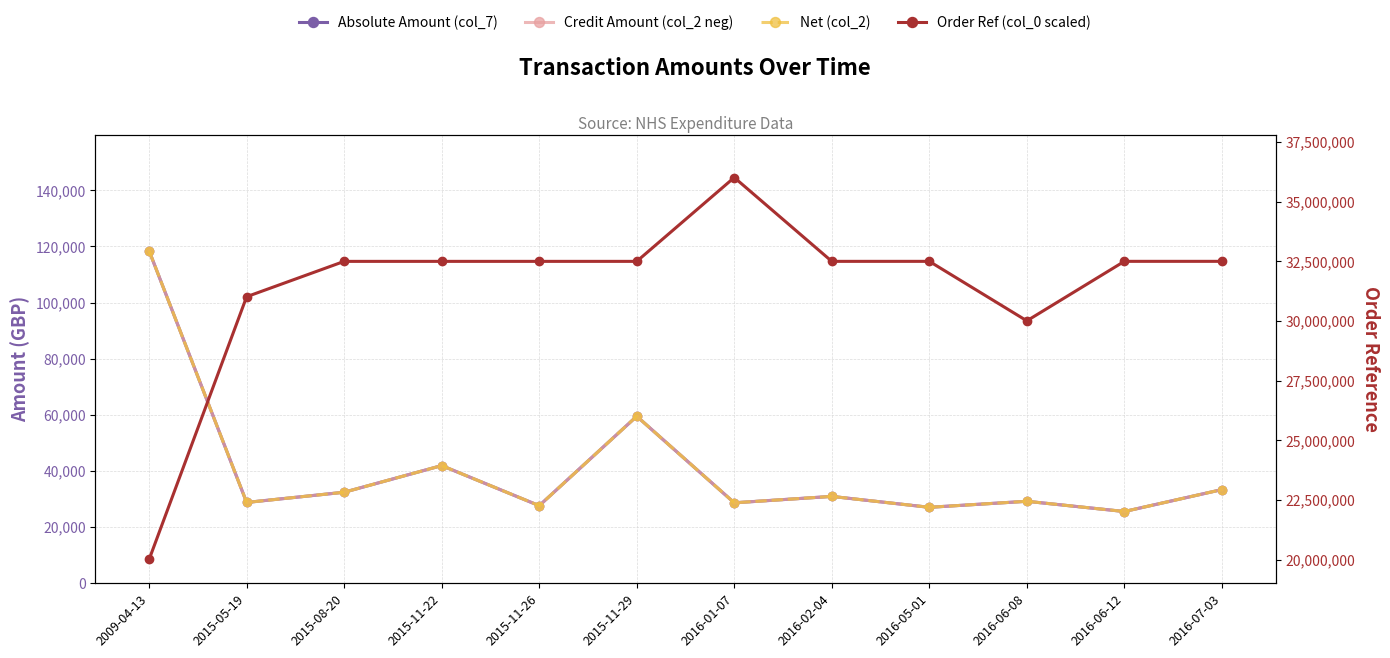

What is the greatest value displayed?

36018750.0